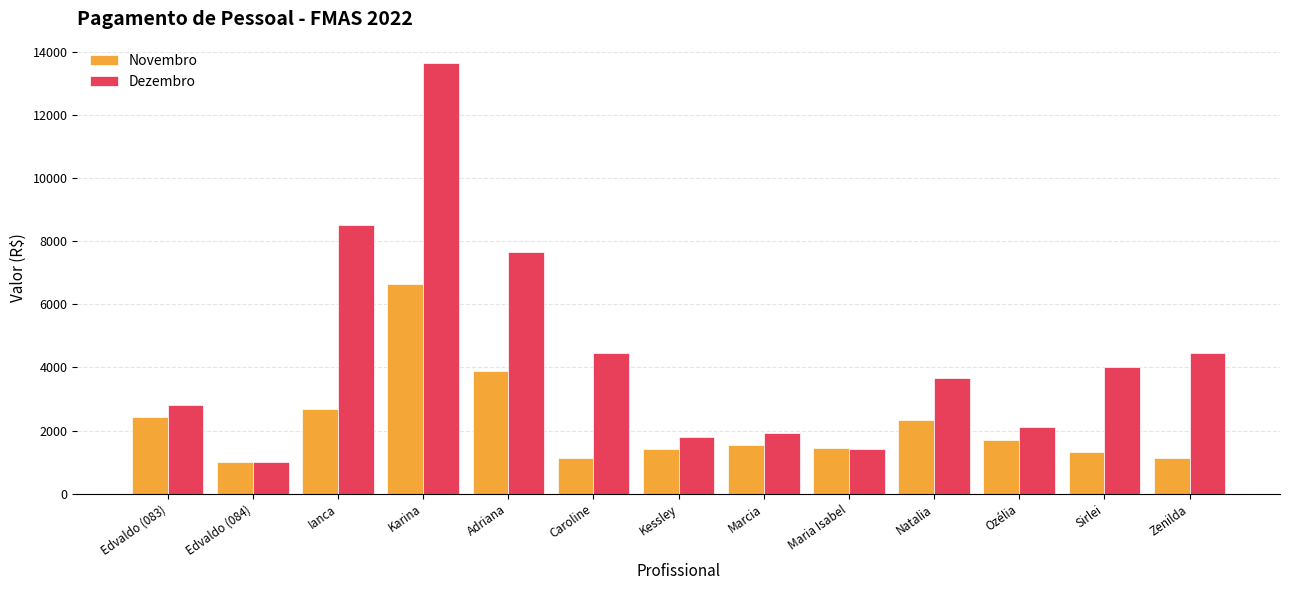

Between Edvaldo (084) and Maria Isabel, which series saw the biggest shift?

Novembro